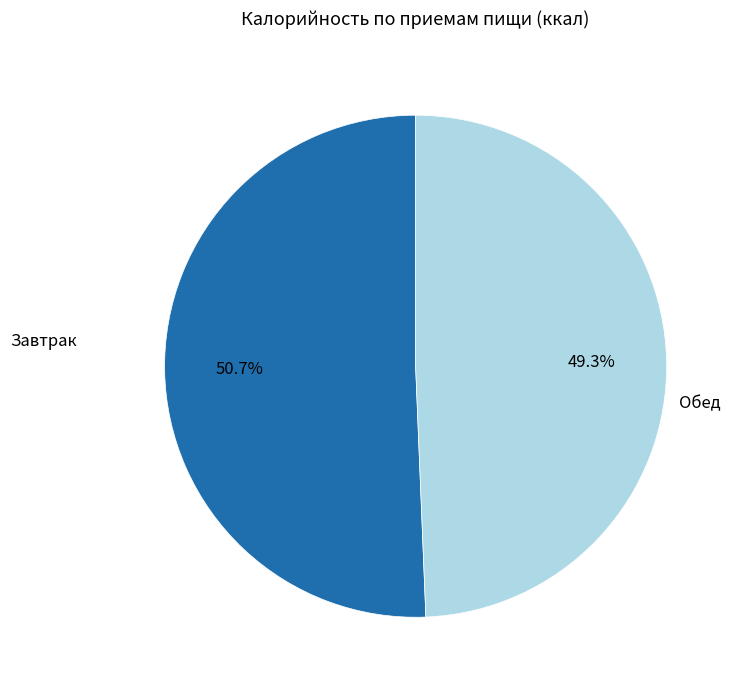

Is there a majority slice in this chart?

Yes